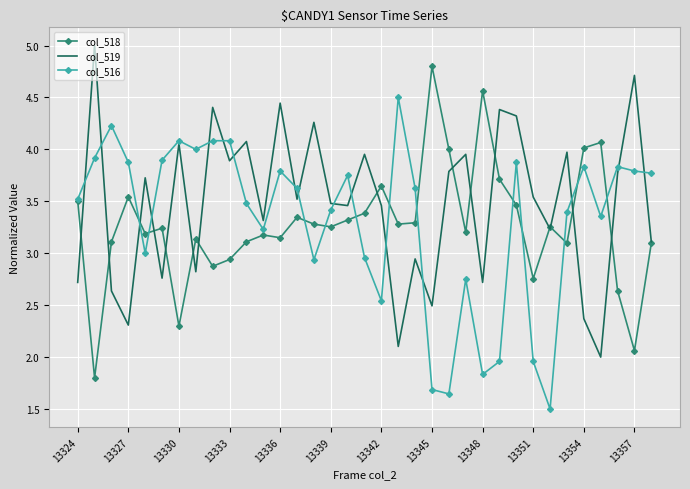

List the series in order of their peak value, lowest first.

col_516, col_518, col_519